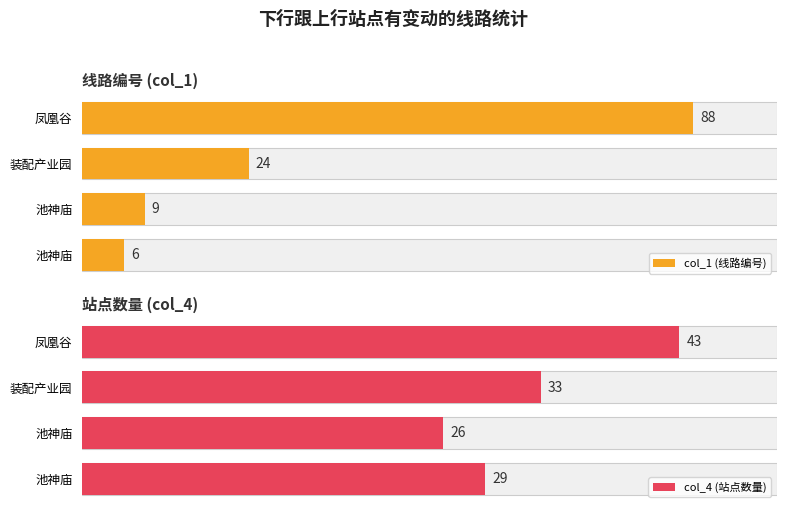

True or false: col_4 (站点数量) has a value of 26 at 池神庙.

True